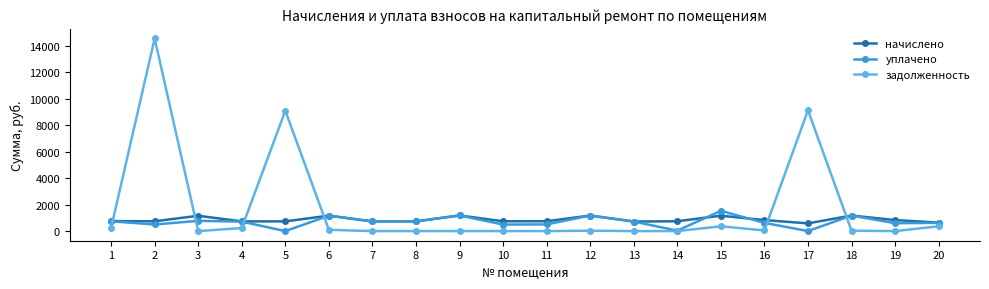

How many intersections are there between начислено and задолженность?

6